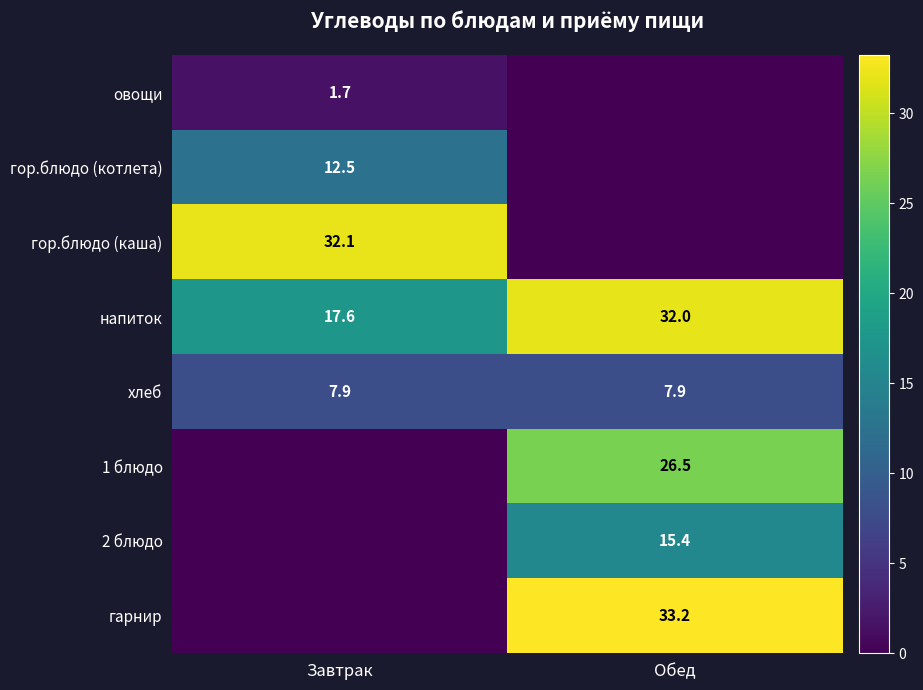

What is the sum of the хлеб values at Обед and Завтрак?

15.8